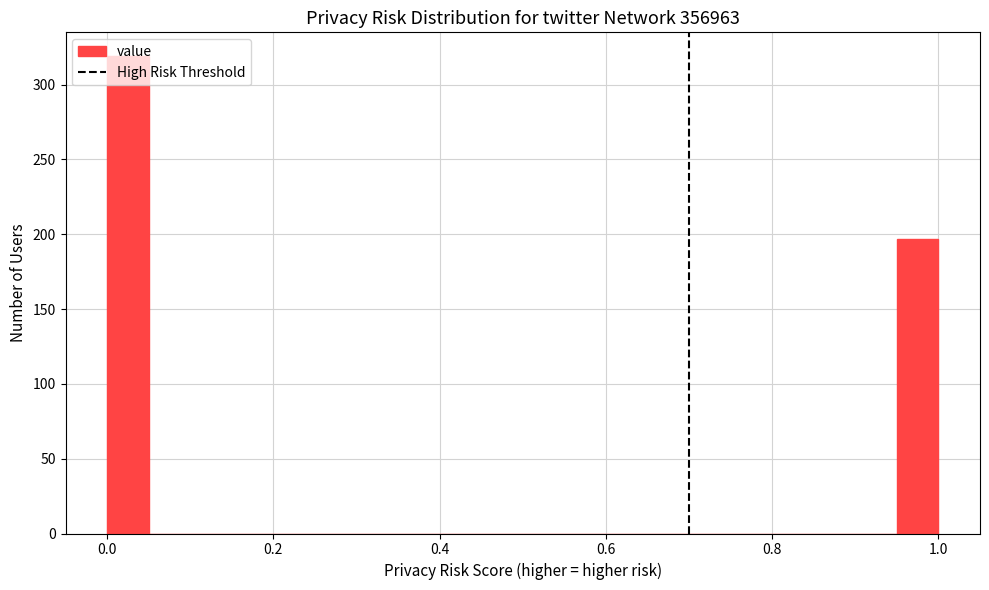

Read against the x-axis, roughly where is the centre of the tallest bar?

0.02